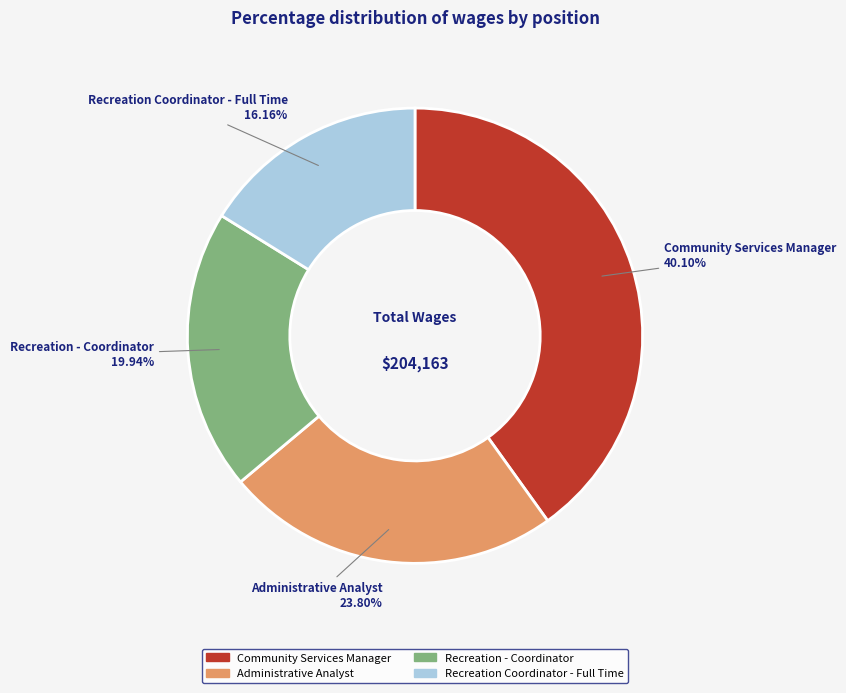

The Recreation - Coordinator slice represents 10% of the pie. True or false?

False